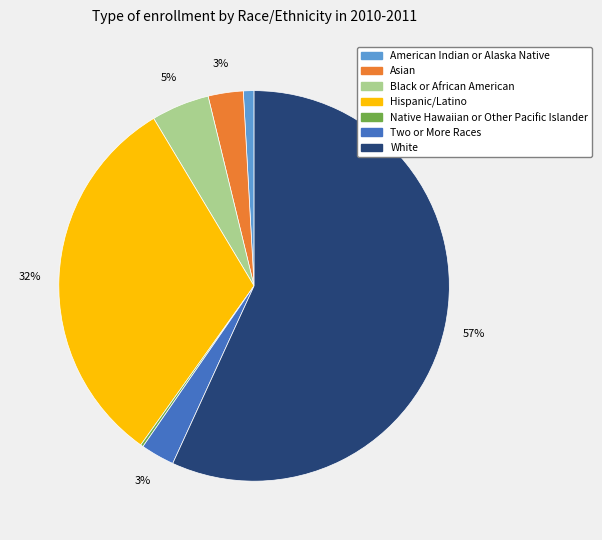

Combined, do Black or African American and American Indian or Alaska Native account for over 50%?

No